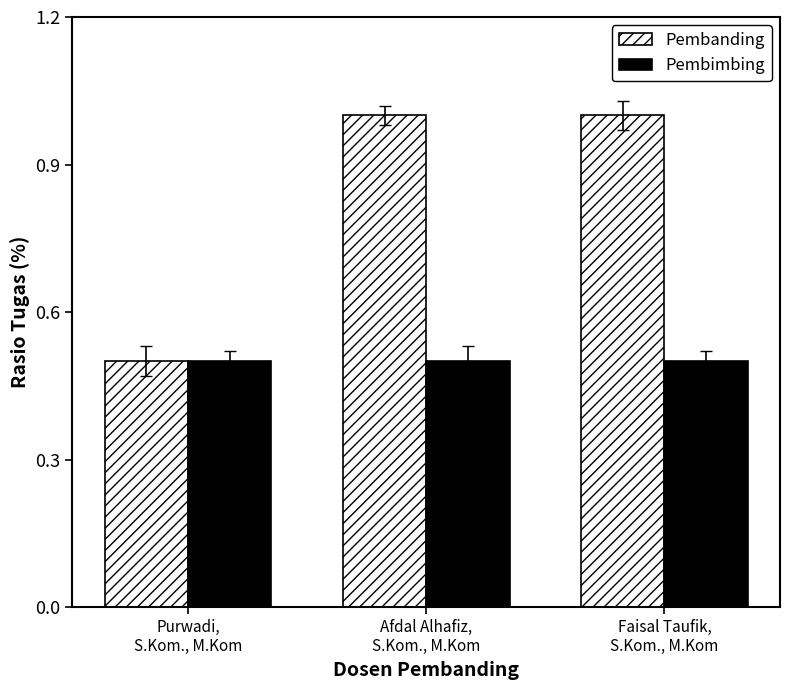

Is it true that Pembanding equals 0.5 at Purwadi,
S.Kom., M.Kom?

True